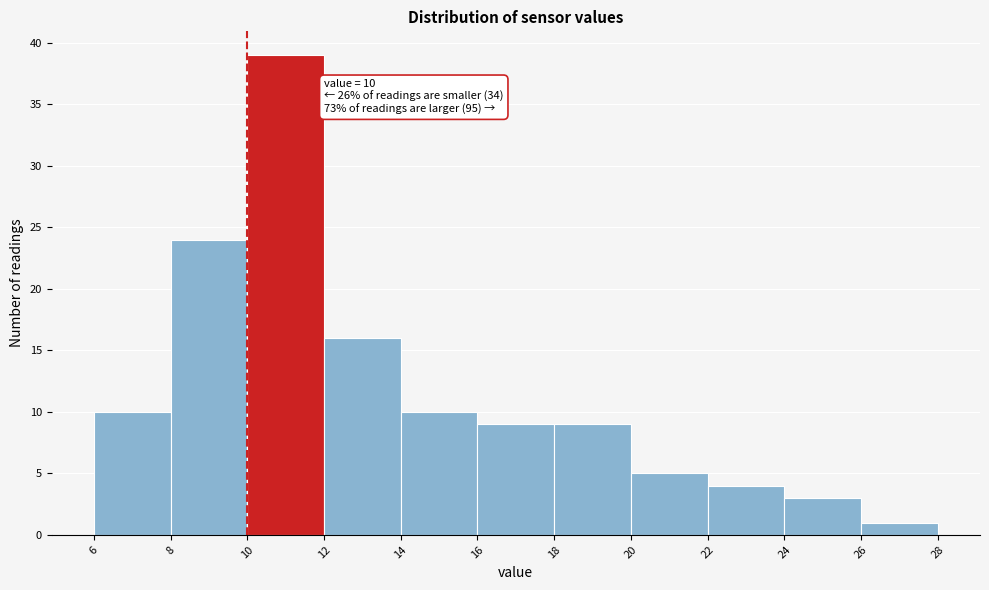

Which range on the x-axis has the tallest bar?

10 to 12